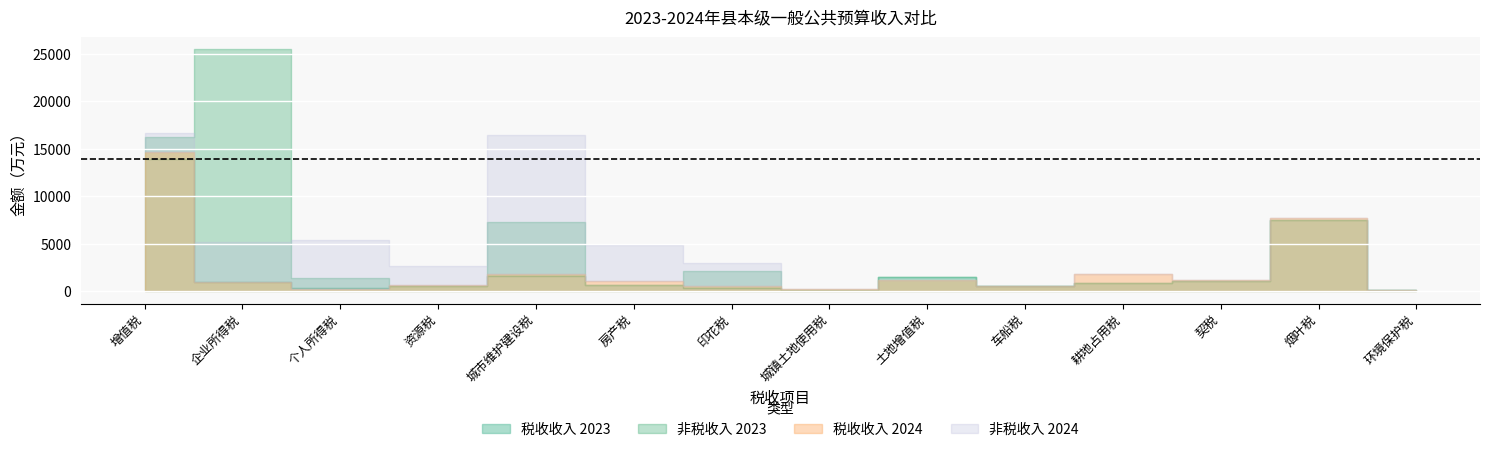

True or false: 非税收入_2024 has a value of 0 at 契税.

True